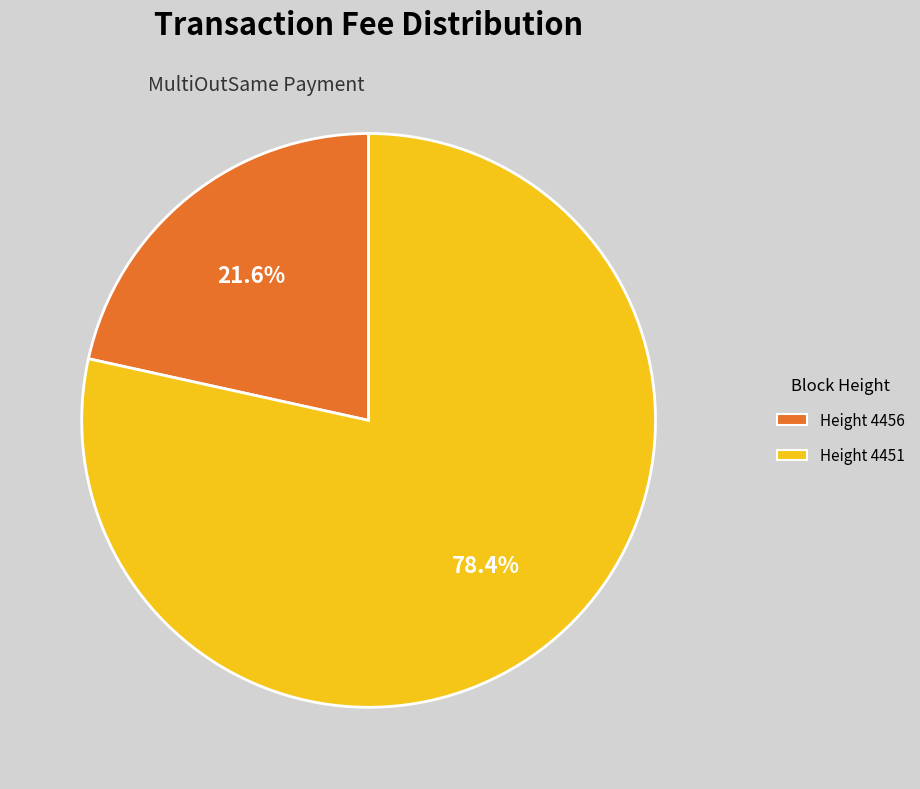

How many slices are in this pie chart?

2